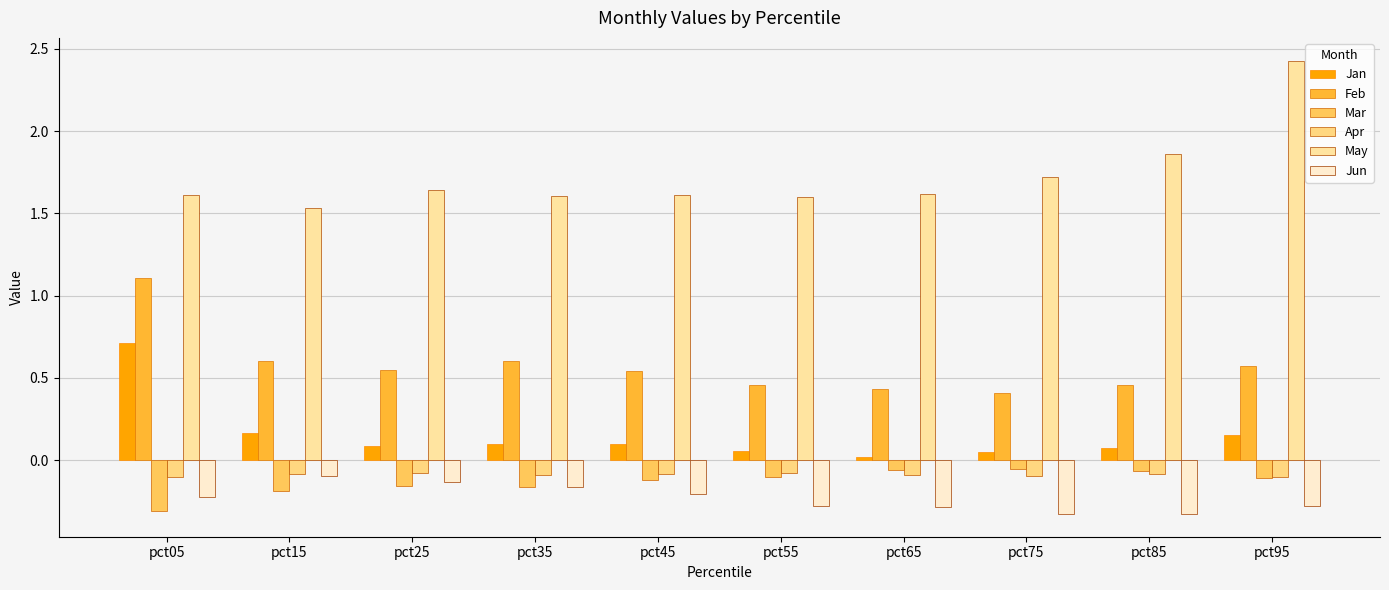

Rank the series by their maximum value, from lowest to highest.

Jun, Apr, Mar, Jan, Feb, May